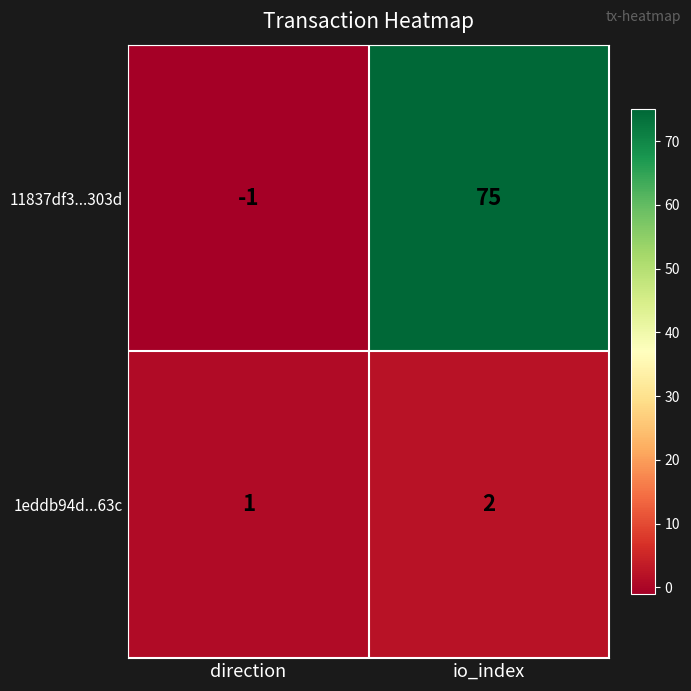

What is the greatest value displayed?

75